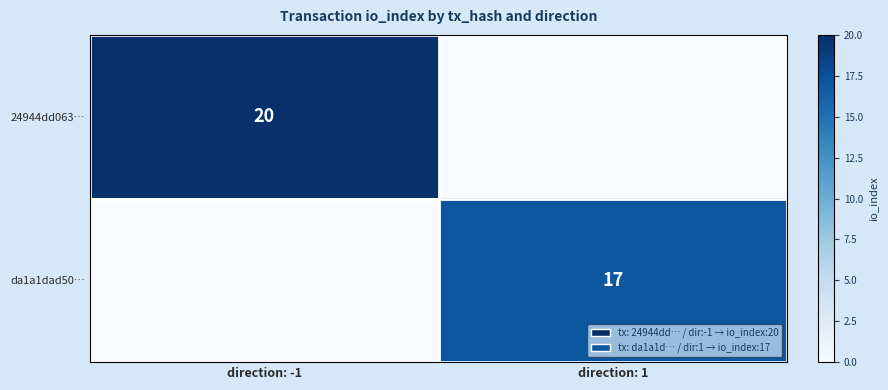

The da1a1dad50… series shows 17 at direction: 1. True or false?

True